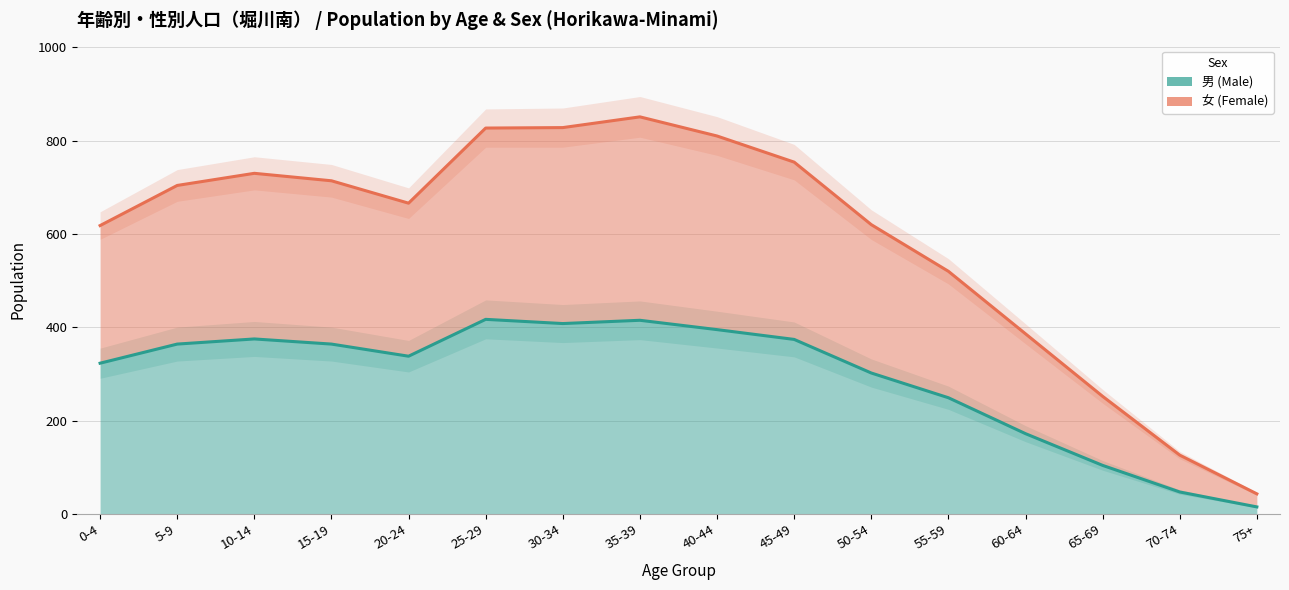

Rank the series at 30-34 from lowest to highest value.

男 (Male), 女 (Female)